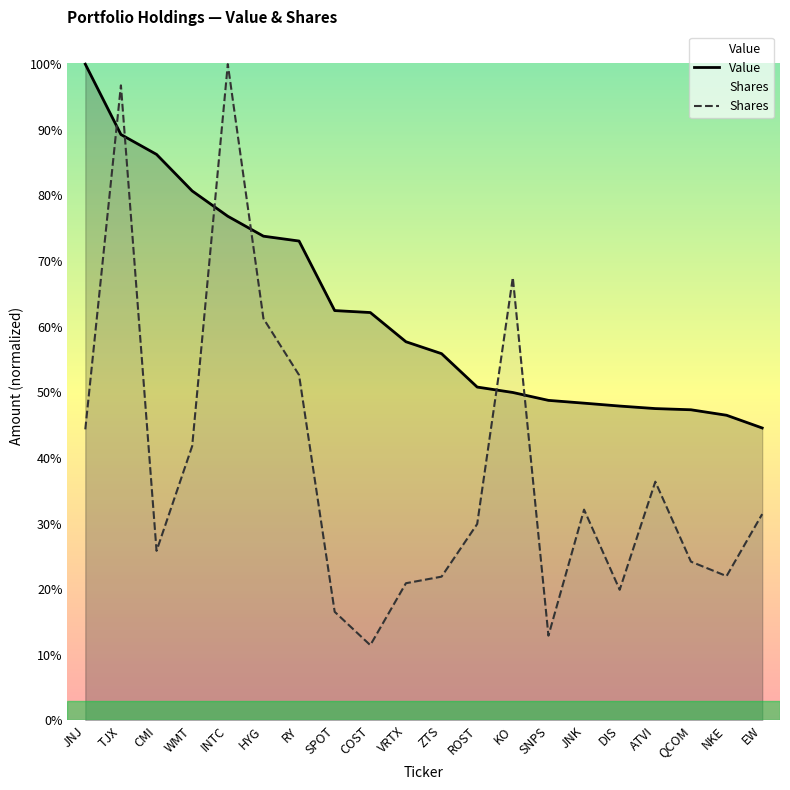

What value does the Value series have at SNPS?

0.5